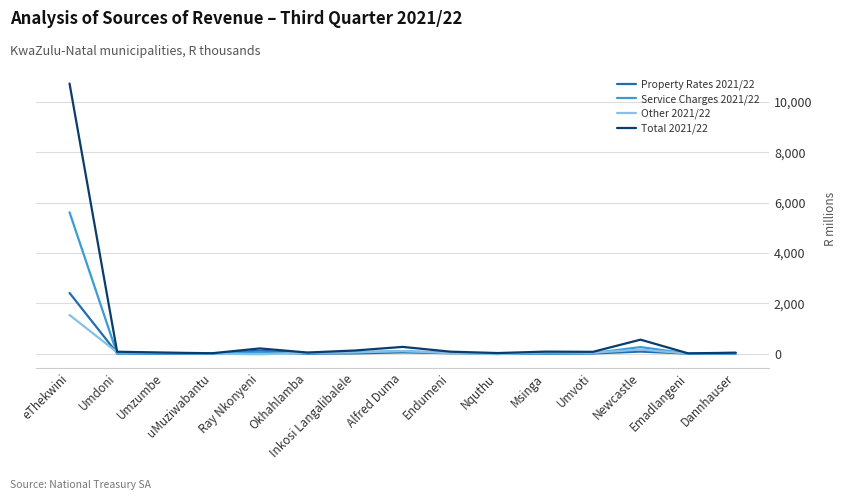

At eThekwini, list the series in order from smallest to largest.

Other 2021/22, Property Rates 2021/22, Service Charges 2021/22, Total 2021/22